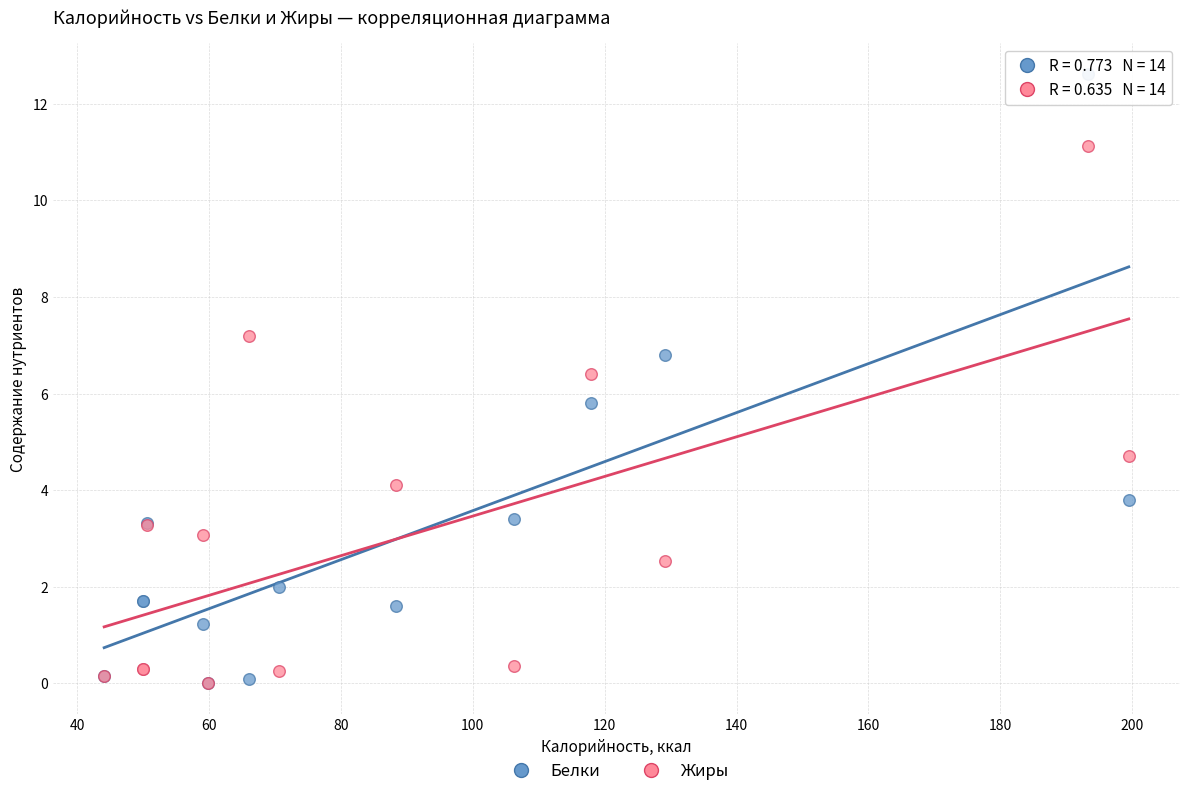

Across all series, what Y value is closest to 6?

5.8